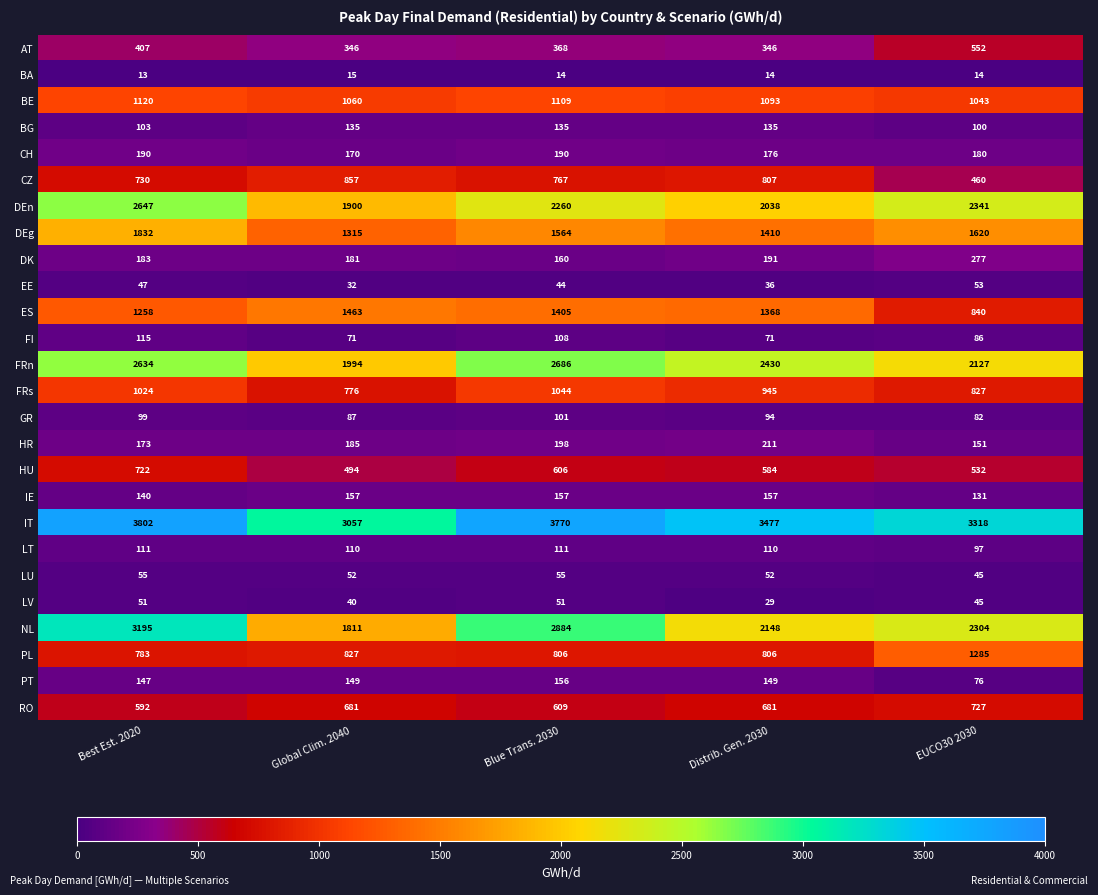

What is the spread (max minus min) of values at EUCO30 2030?

3304